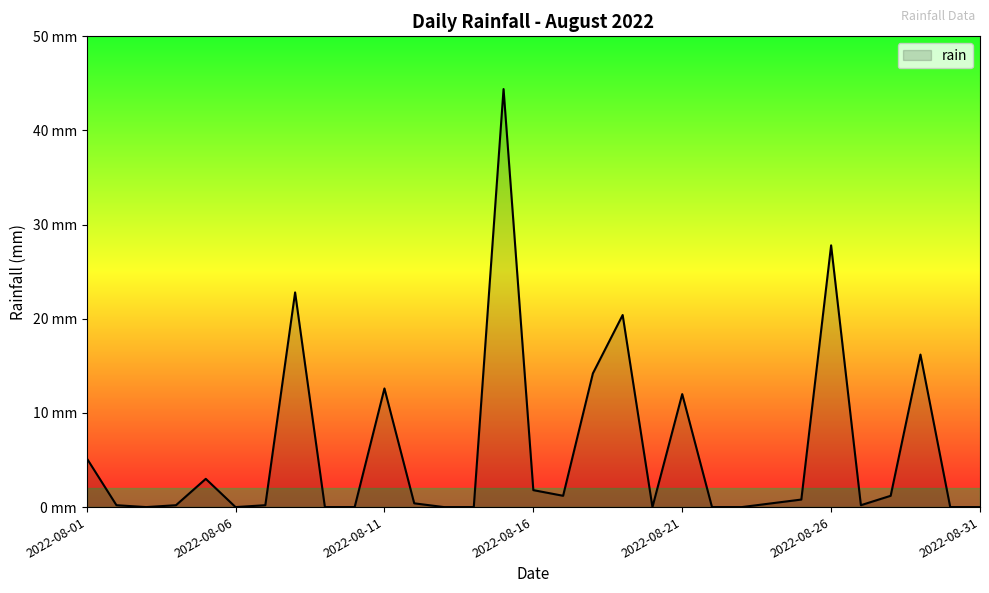

Does the chart display data point markers on the line(s)?

No